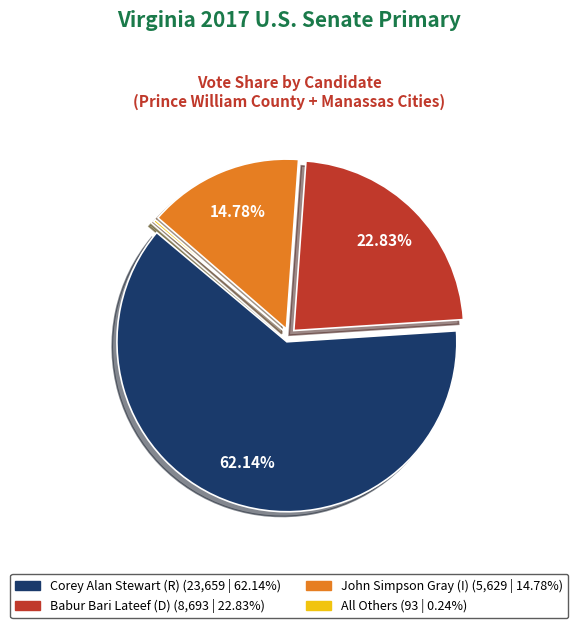

Which has a higher value, Corey Alan Stewart or Babur Bari Lateef?

Corey Alan Stewart